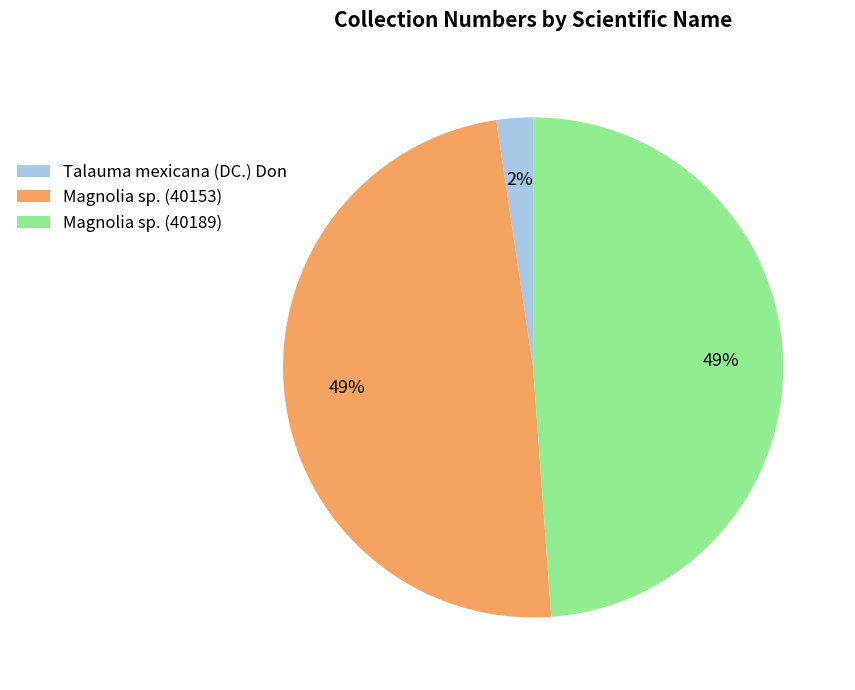

To the nearest percent, what is the average slice percentage?

33%